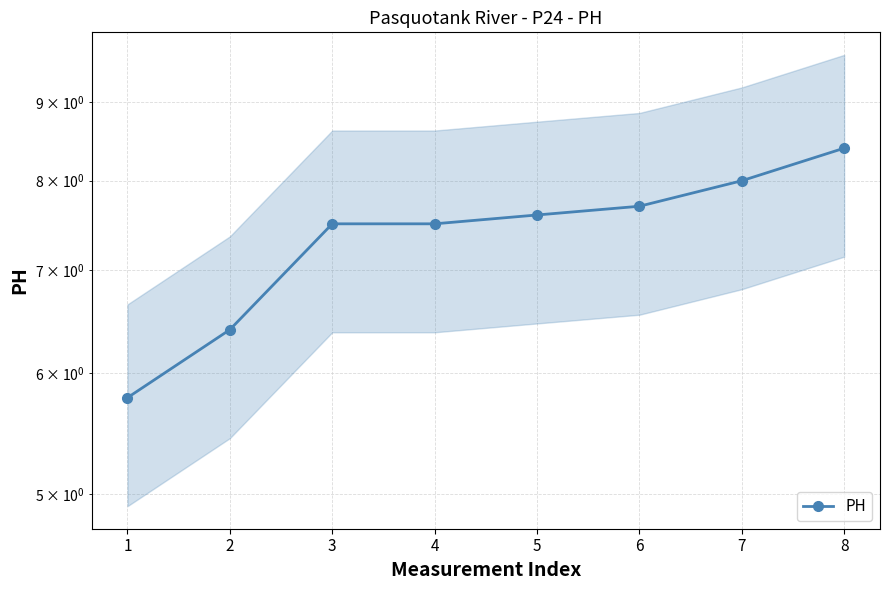

Is this an area chart (filled region under the line)?

No